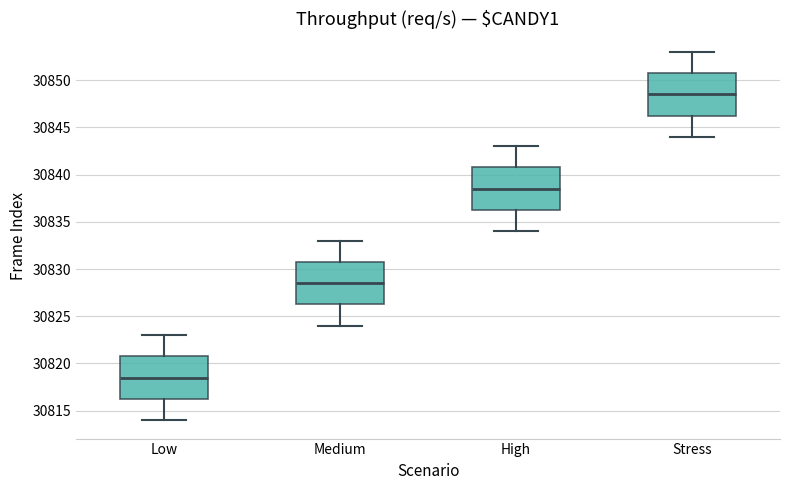

Reading left to right, transcribe this box plot: for each box, give where its median line is, the range the box spans, and where its two whiskers end, as read against the y-axis. The values are not printed on the chart, so give them approximately, as read against the axis.

Low: median 30818.5, box 30816.5 to 30821.0, whiskers 30814.0 to 30823.0
Medium: median 30828.5, box 30826.5 to 30831.0, whiskers 30824.0 to 30833.0
High: median 30838.5, box 30836.5 to 30841.0, whiskers 30834.0 to 30843.0
Stress: median 30848.5, box 30846.5 to 30851.0, whiskers 30844.0 to 30853.0